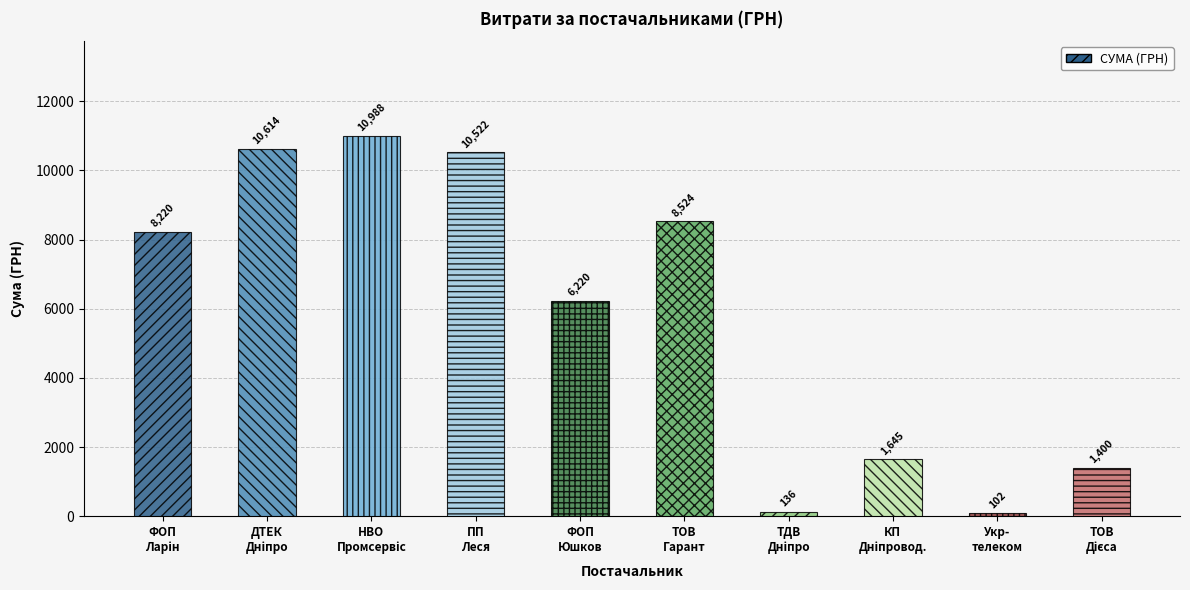

What is the approximate value at ФОП
Юшков?

6220.0